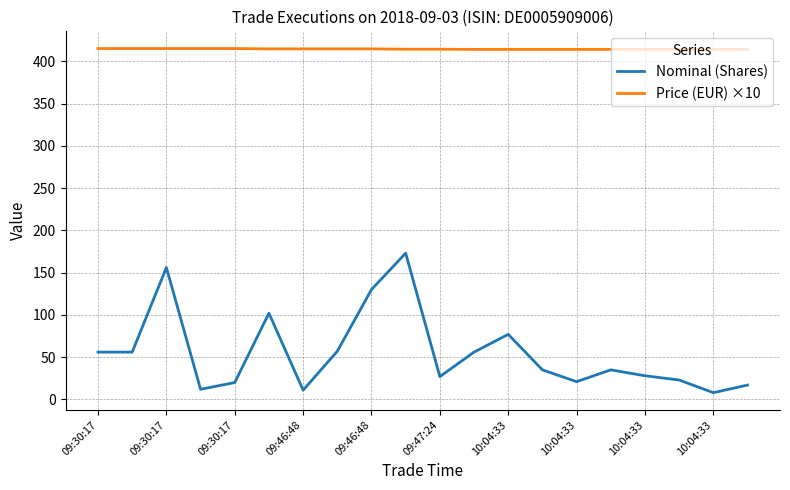

List the series in order of their peak value, lowest first.

Nominal (Shares), Price (EUR) ×10